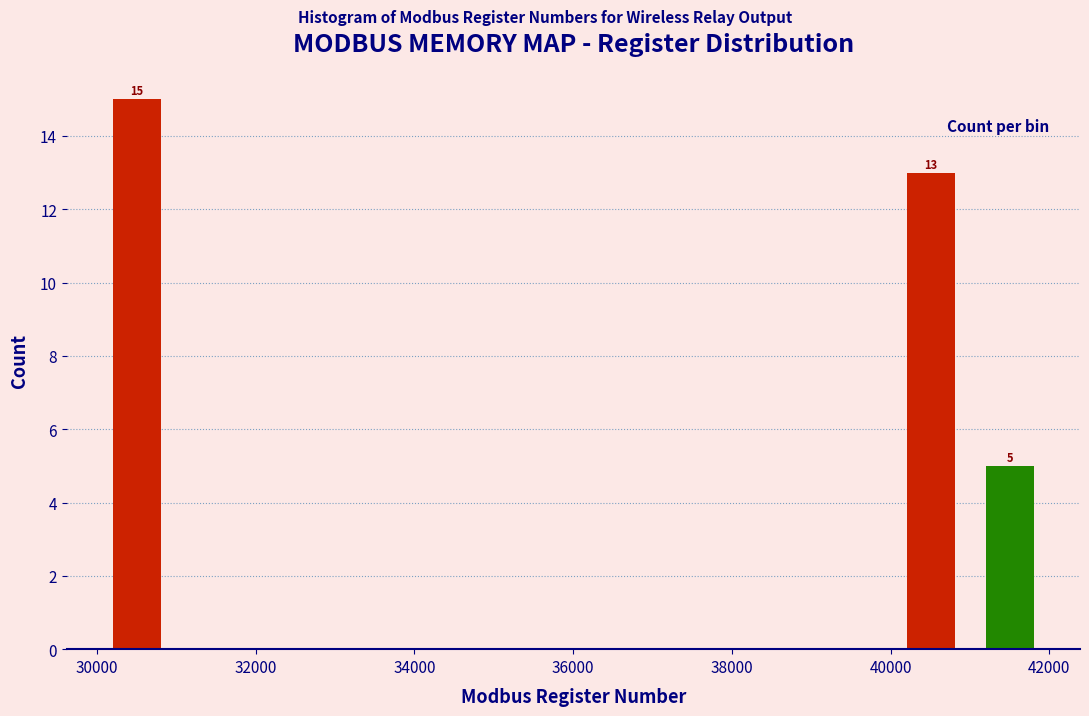

Over which range of the x-axis is the bar tallest?

30000 to 31000